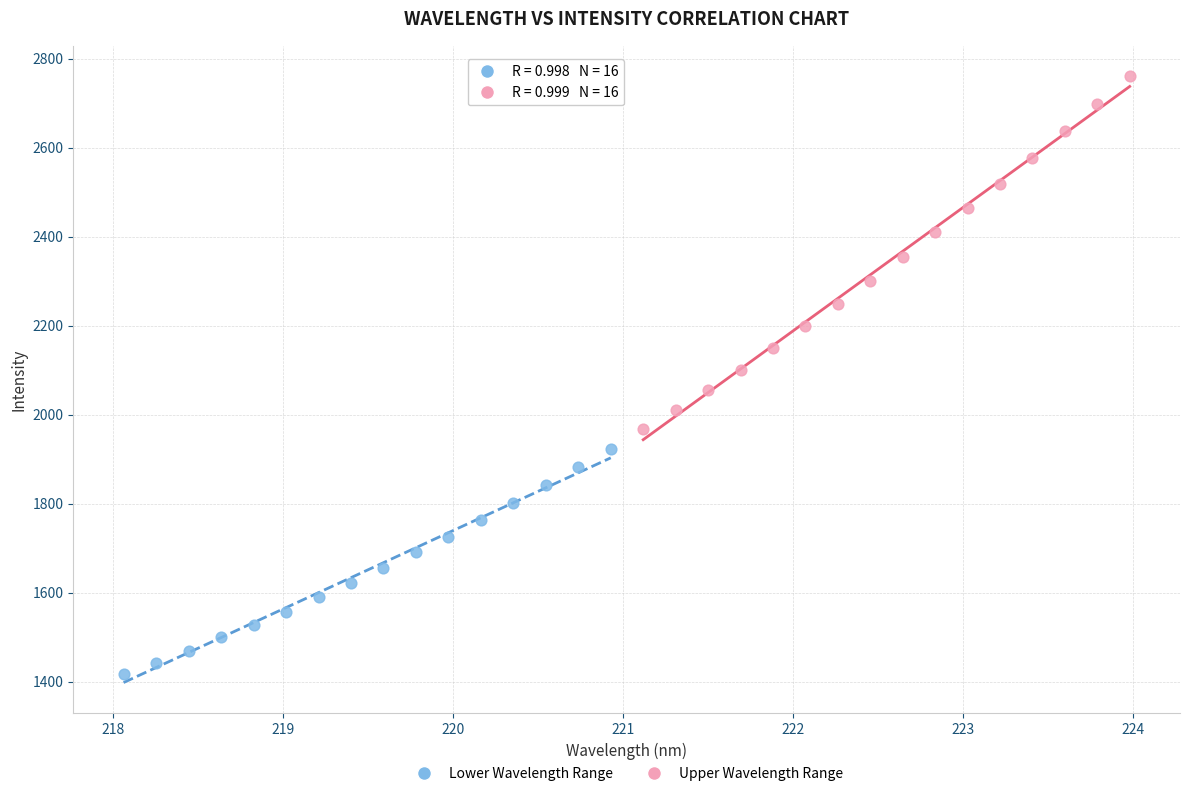

Which series contains the highest Y value?

Upper Wavelength Range